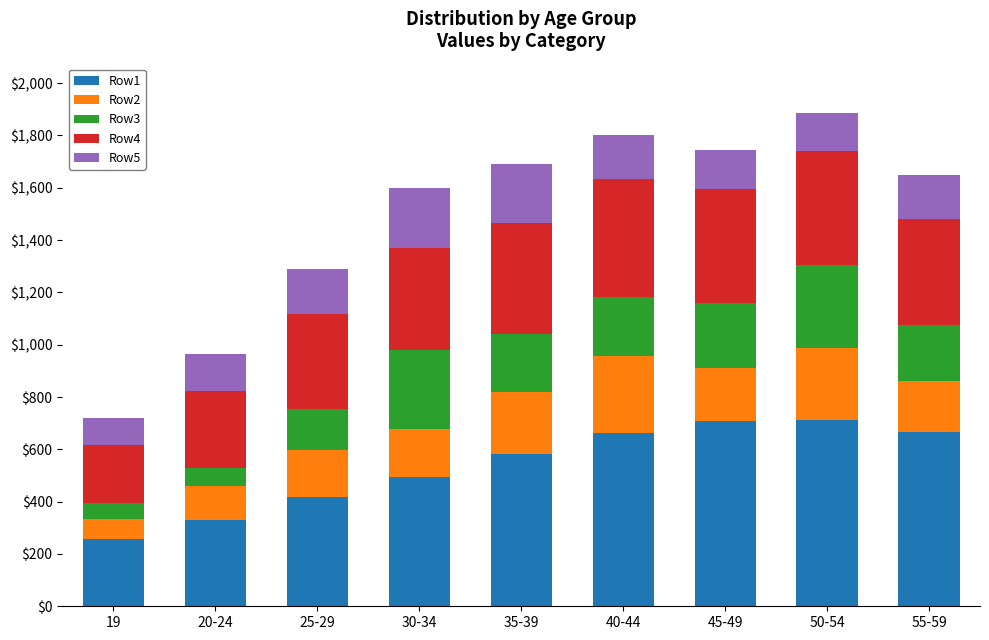

How many bars are there in total?

9